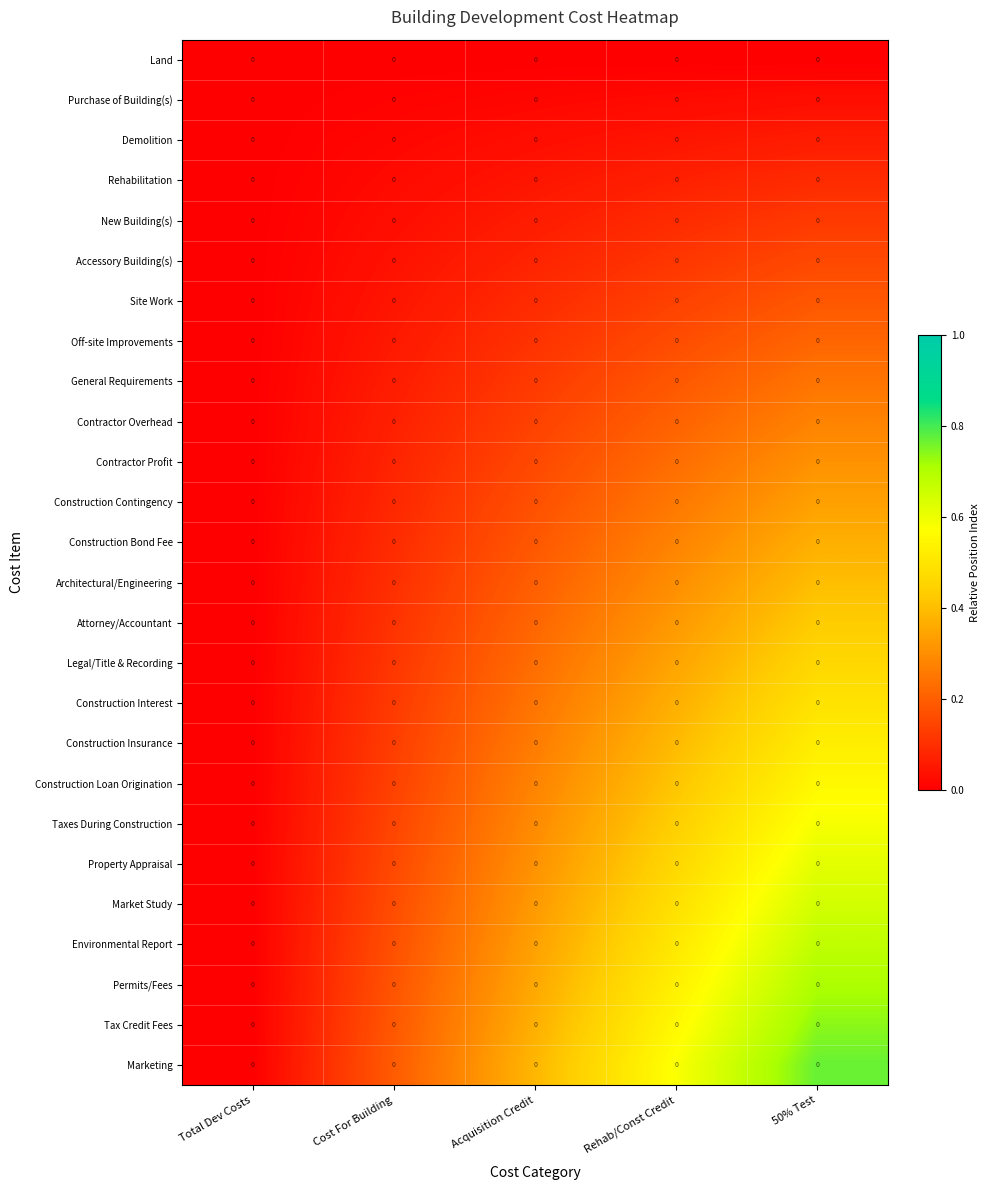

What is the difference between the second highest and second lowest values in the New Building(s) series?

0.1